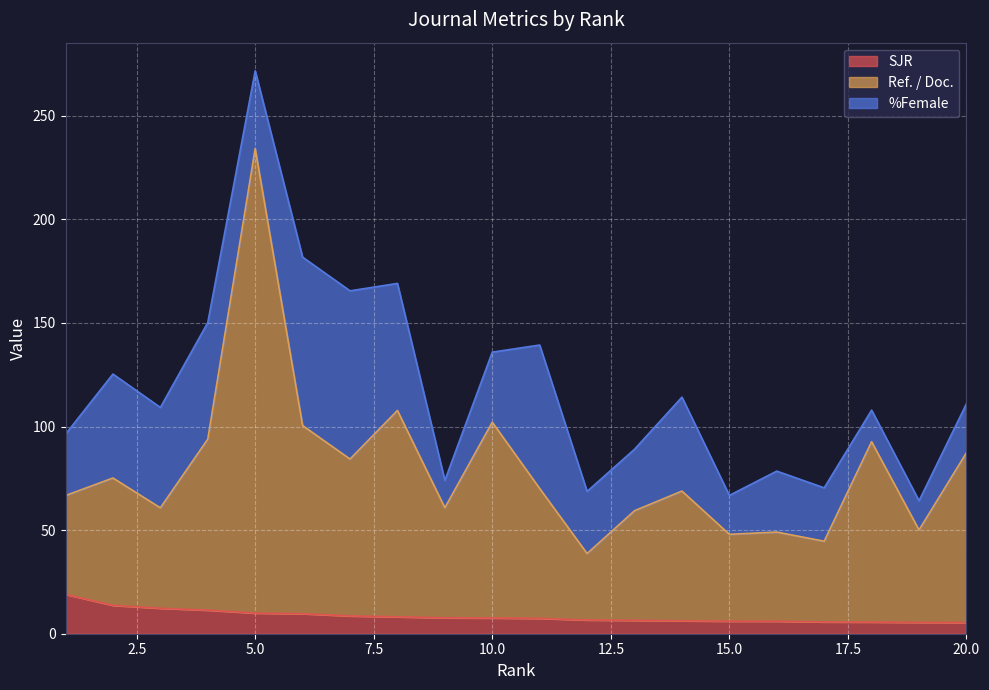

What is the average value of the SJR series?

8.5